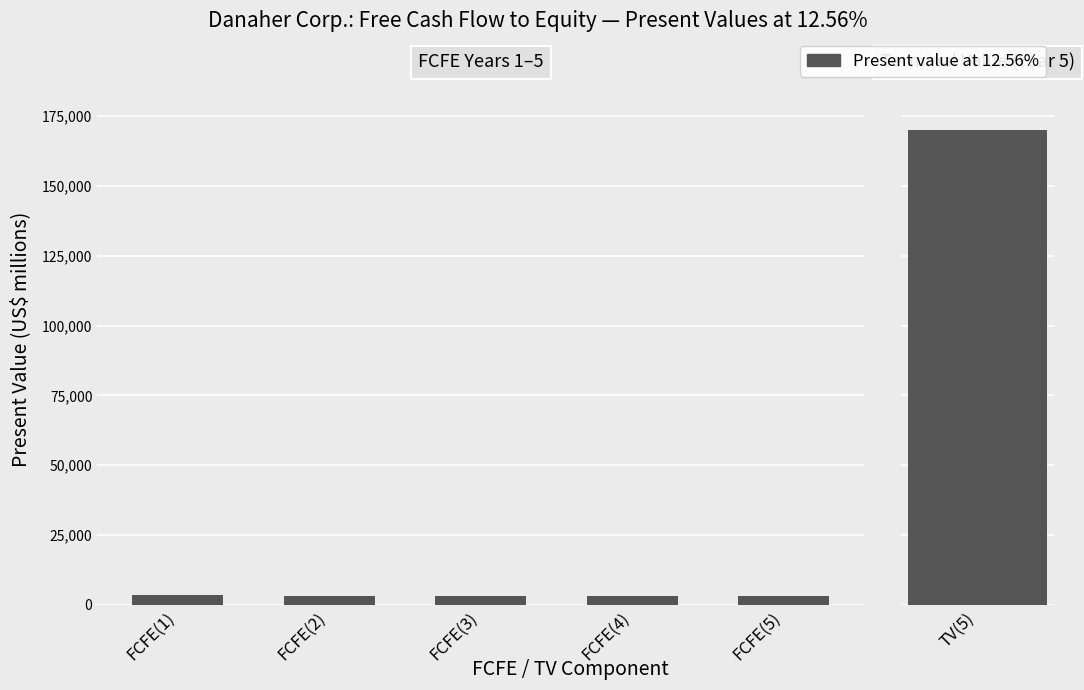

Between FCFE(3) and FCFE(2), which is larger?

FCFE(2)